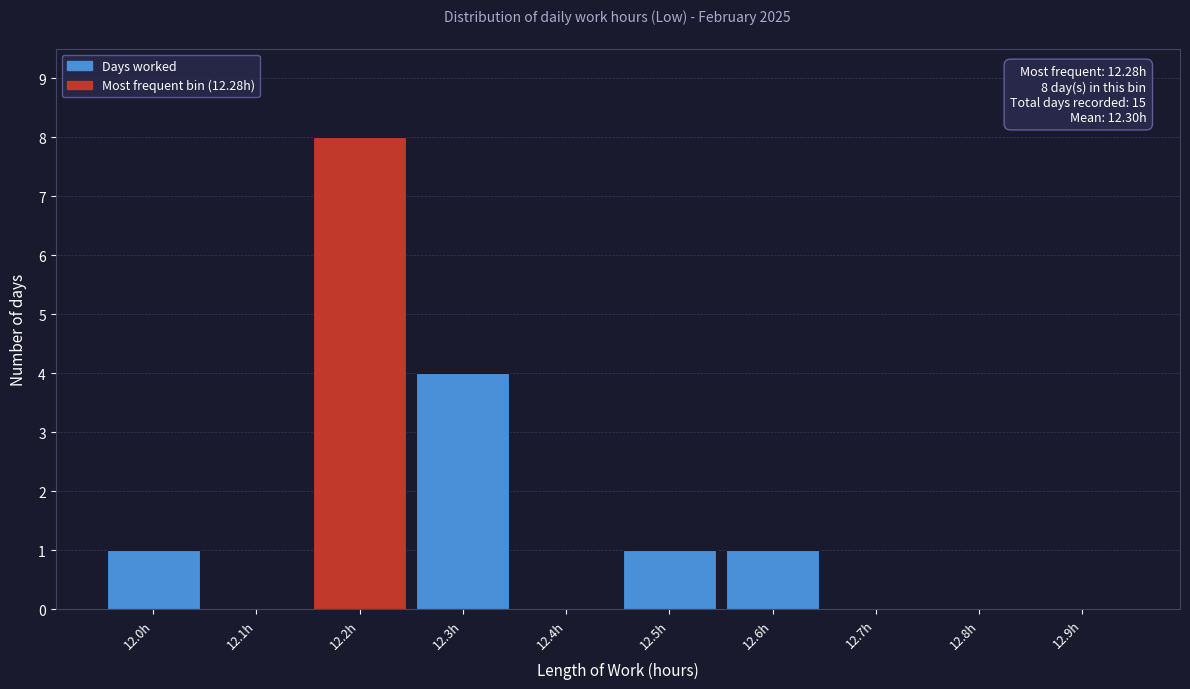

Reading right to left, list all the values displayed in this chart.

12.9h=0	12.8h=0	12.7h=0	12.6h=1	12.5h=1	12.4h=0	12.3h=4	12.2h=8	12.1h=0	12.0h=1